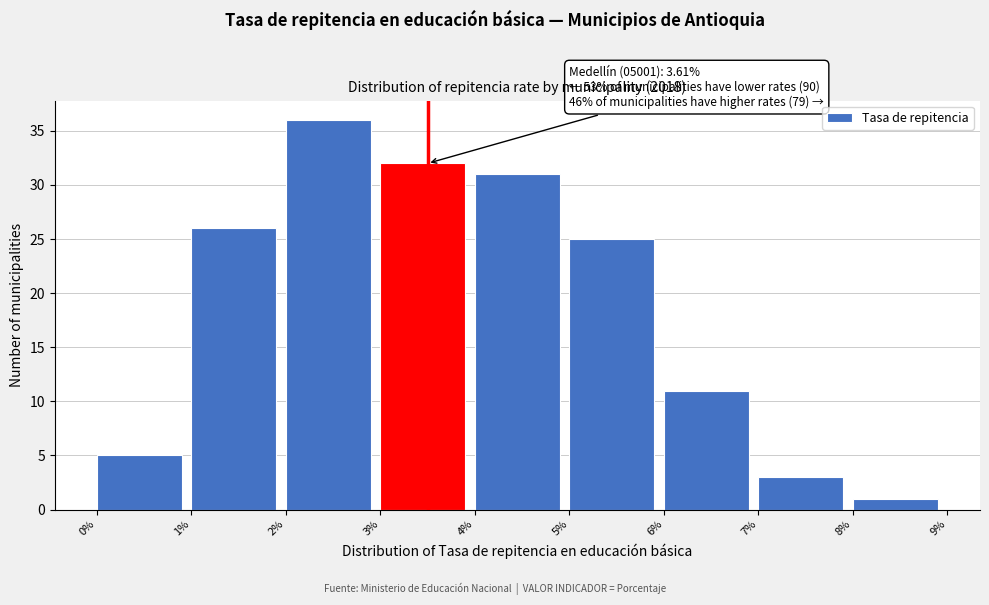

Reading right to left, list all the values displayed in this chart.

8%=1	7%=3	6%=11	5%=25	4%=31	3%=32	2%=36	1%=26	0%=5